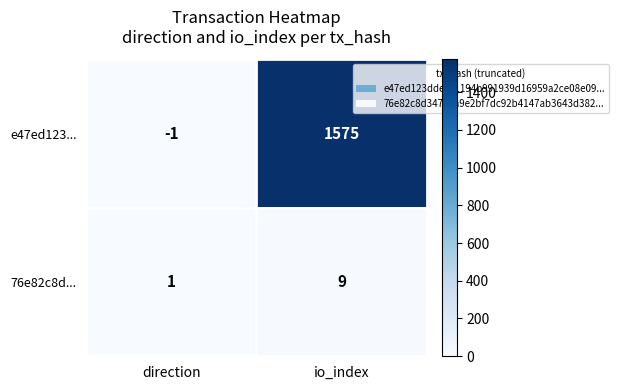

How many values in e47ed123... are above zero?

1